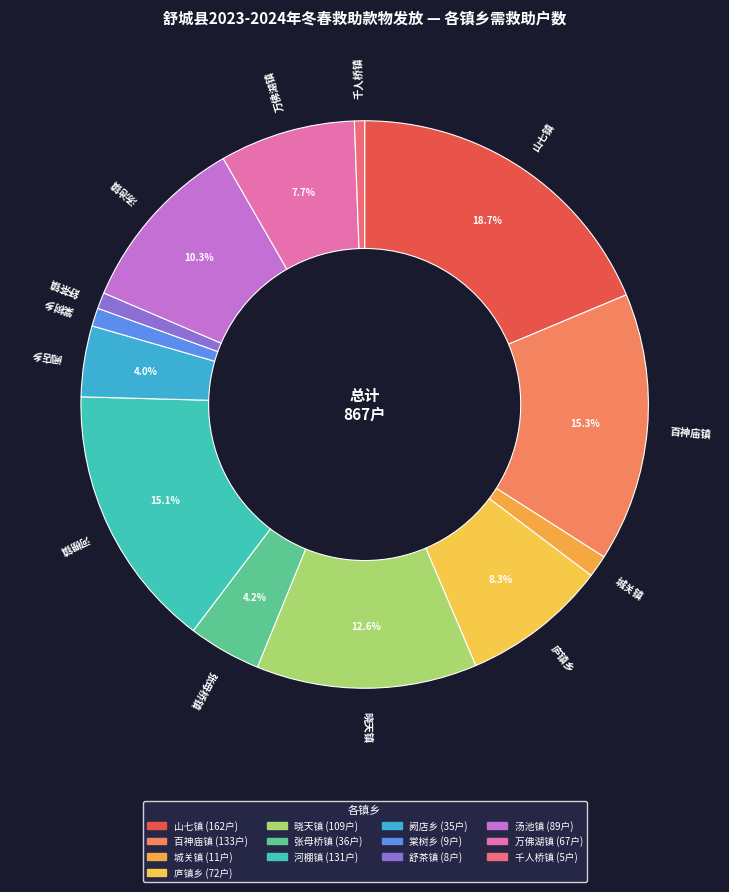

To the nearest percent, what portion does 河棚镇 represent?

15%